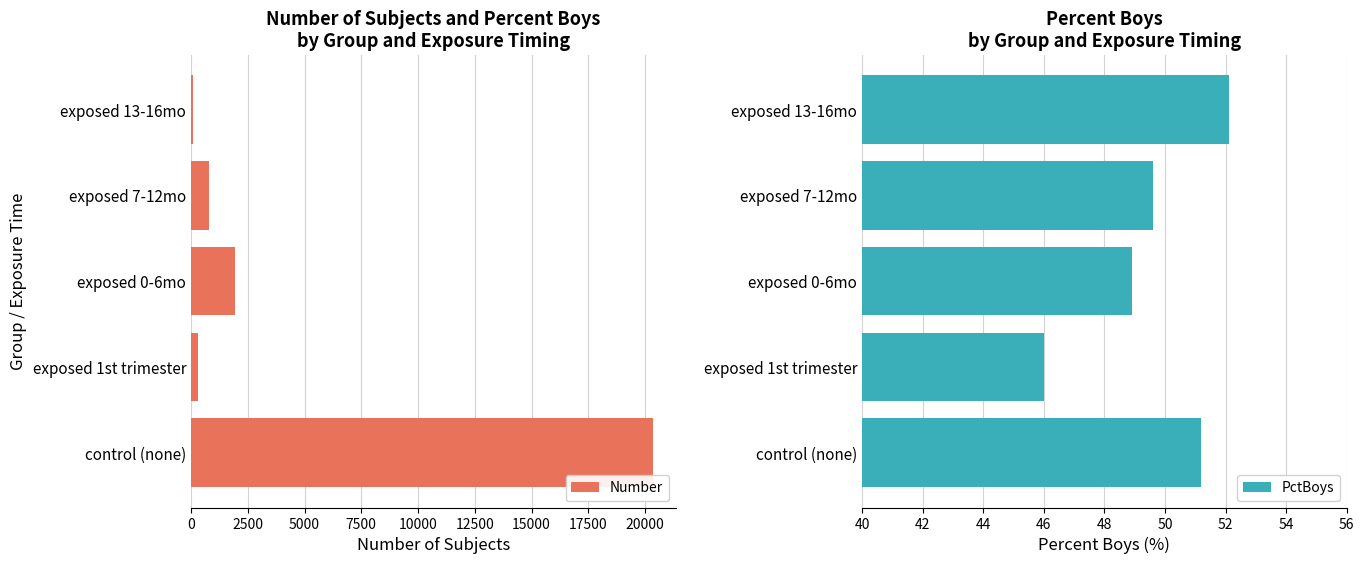

What is the difference between the PctBoys values at exposed 0-6mo and exposed 7-12mo?

0.7